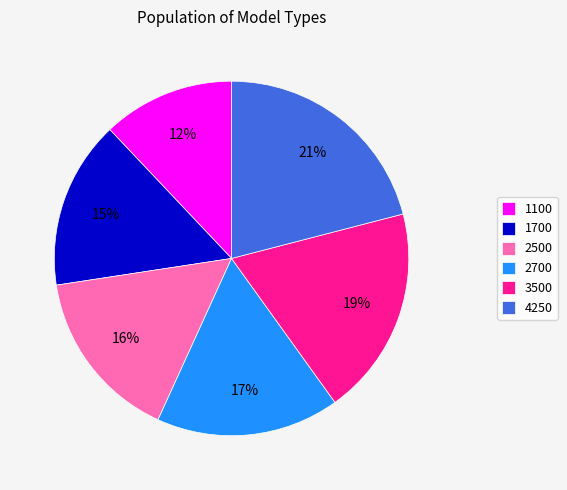

Is there any slice that represents more than half of the pie?

No